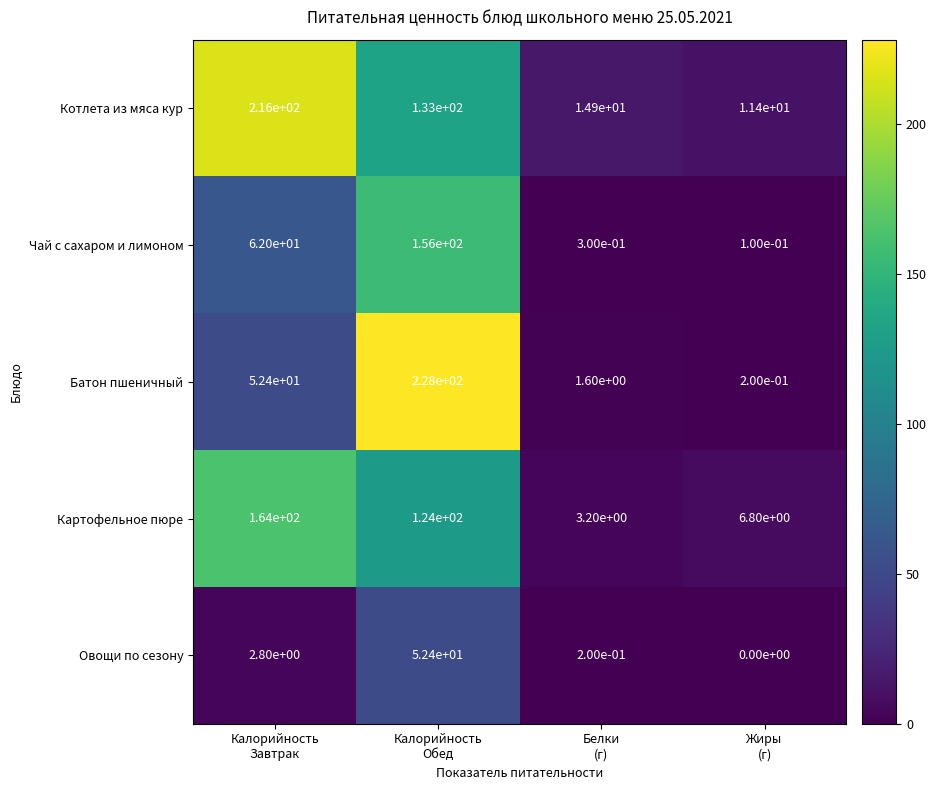

At how many categories does at least one series exceed 161?

2